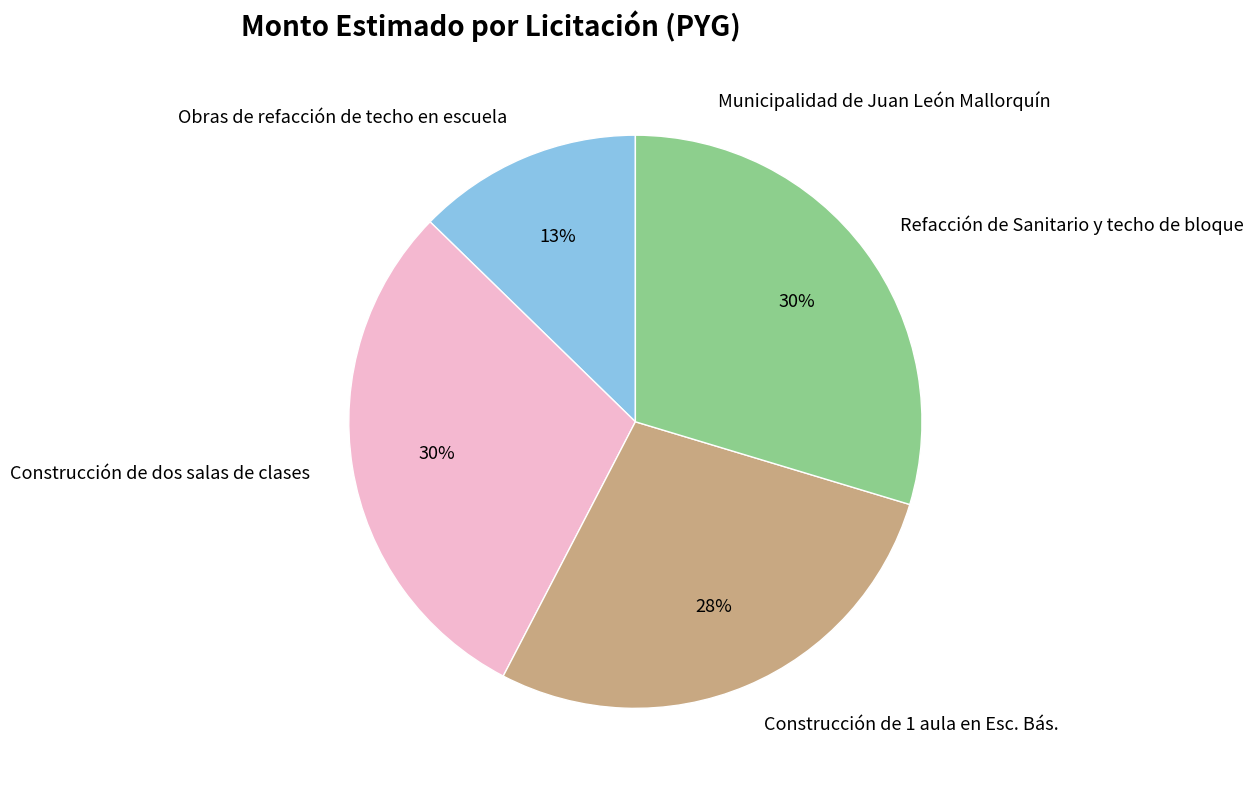

The Construcción de dos salas de clases slice represents 30% of the pie. True or false?

True